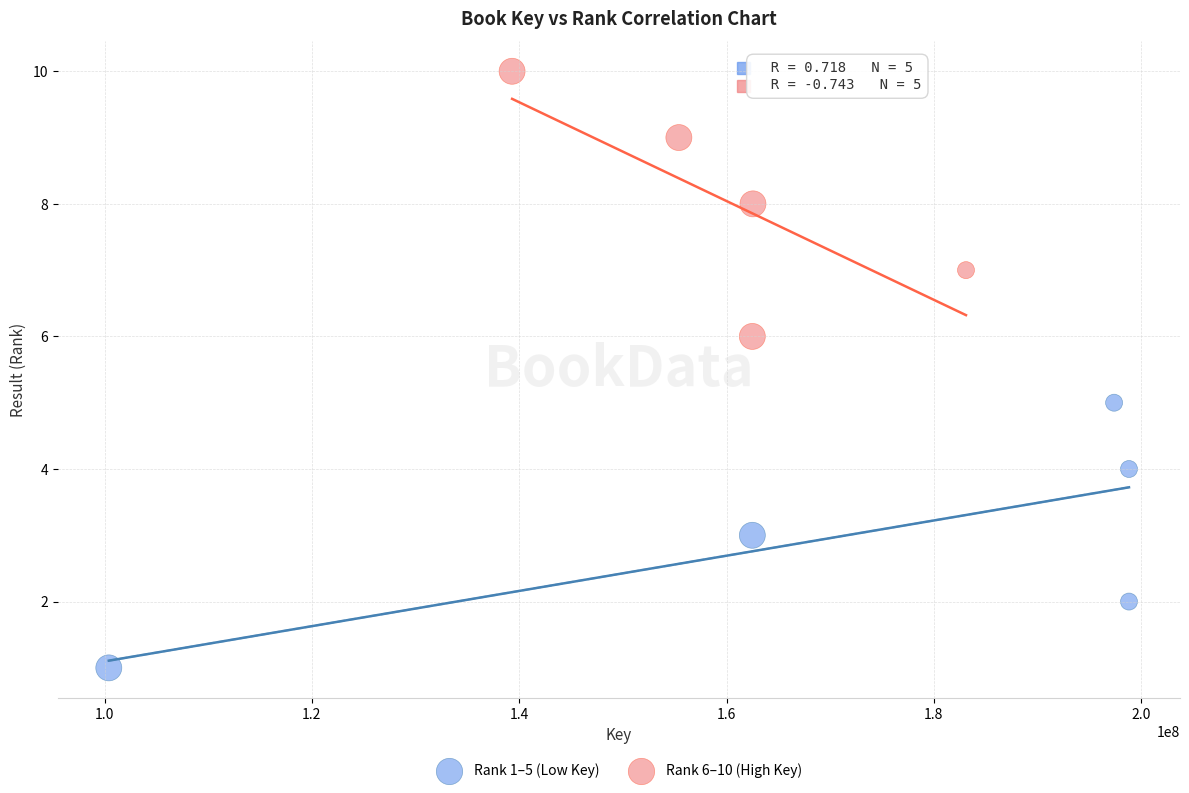

Which series reaches the maximum Y coordinate?

Rank 6–10 (High Key)